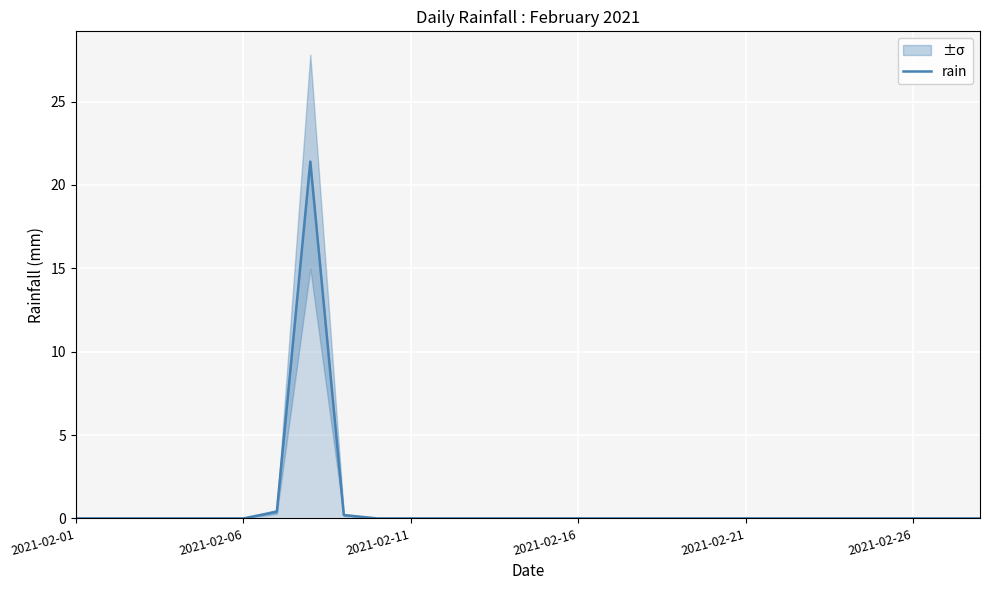

At which category does the data reach its first local peak?

7